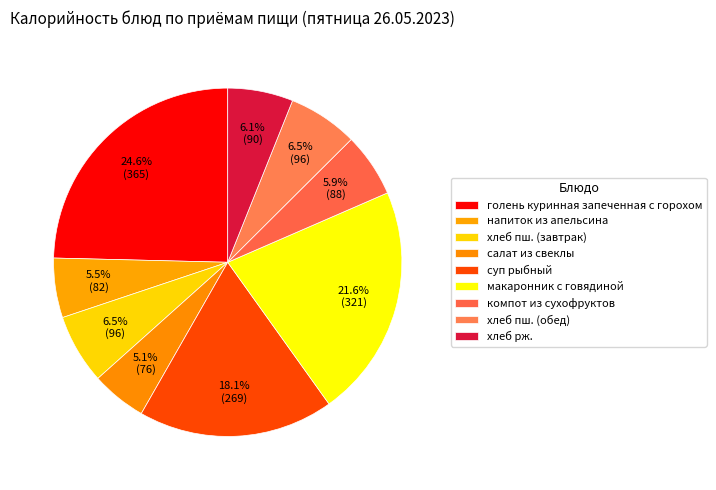

Which slice is the largest?

голень куринная запеченная с горохом